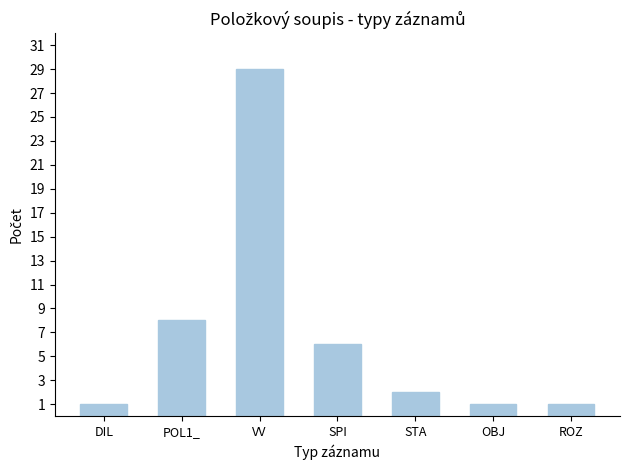

How many bars are there in total?

7